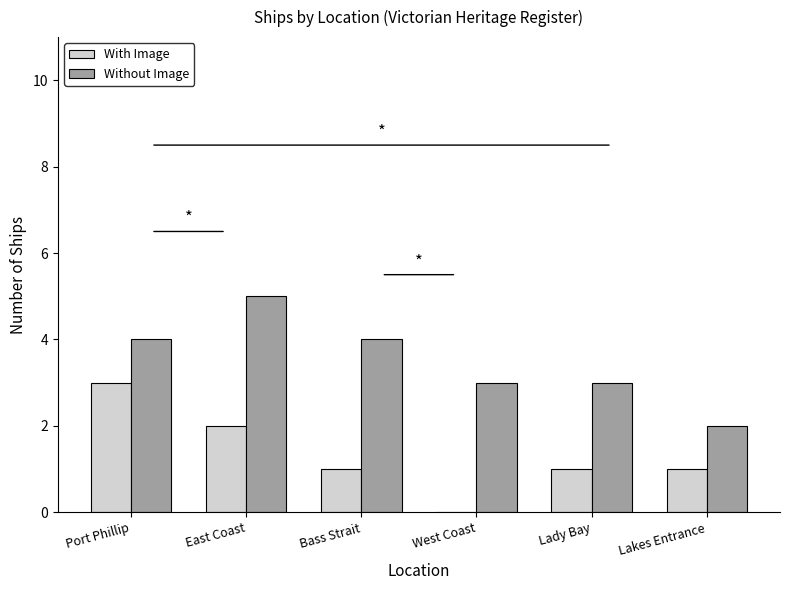

Is it true that Without Image equals 3 at Lady Bay?

True